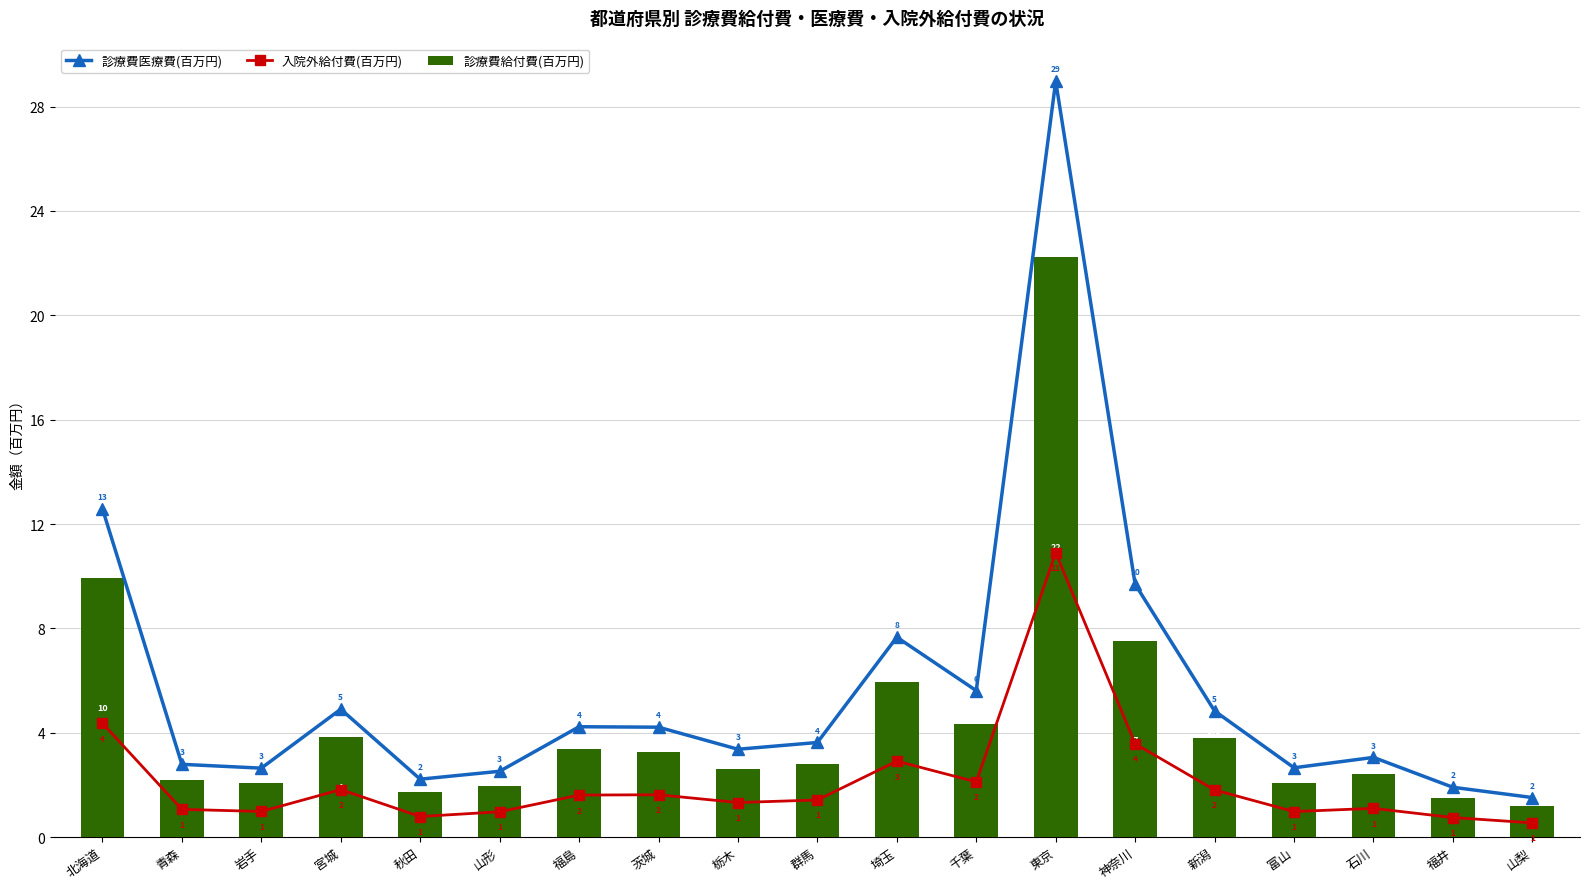

True or false: 診療費給付費(百万円) has a value of 38.9 at 東京.

False